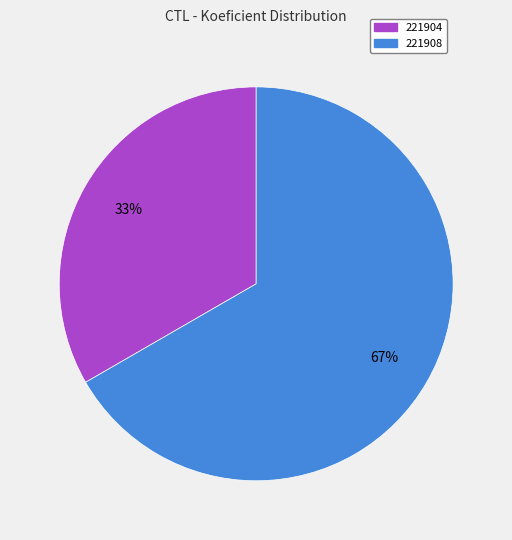

Is it true that 221908 is 58% of the pie?

False